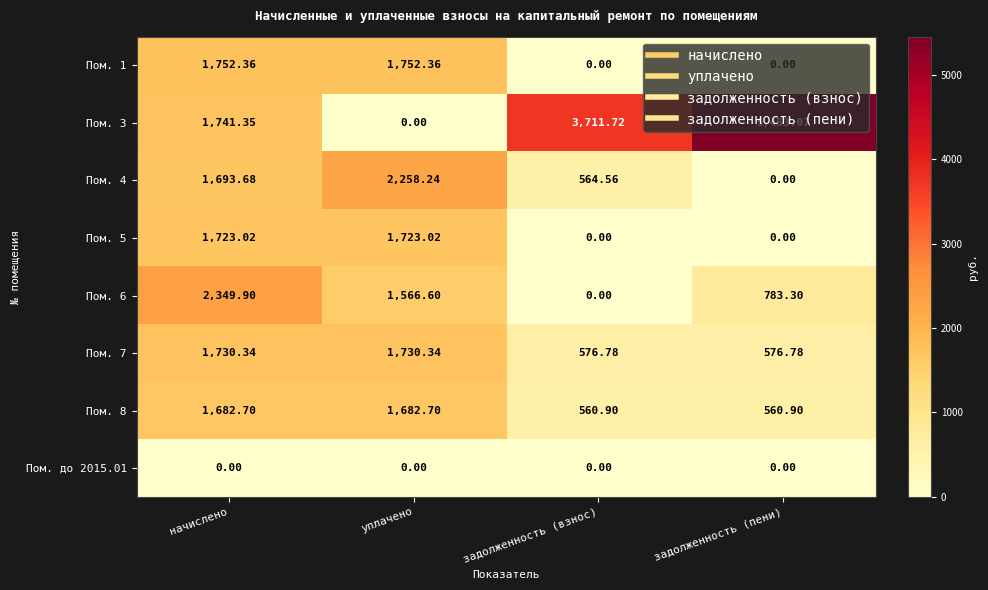

How many values in Пом. 1 are above zero?

2